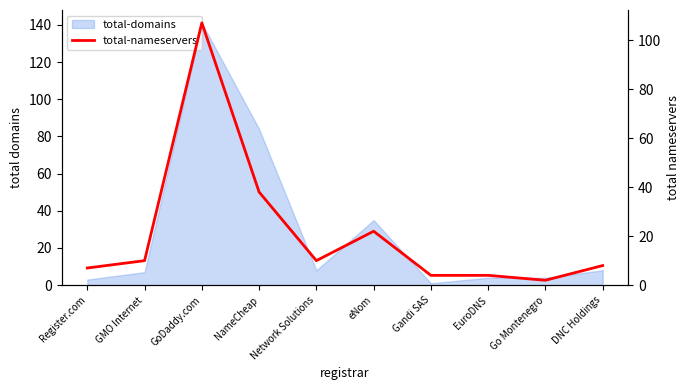

How many lines are shown in the chart?

1